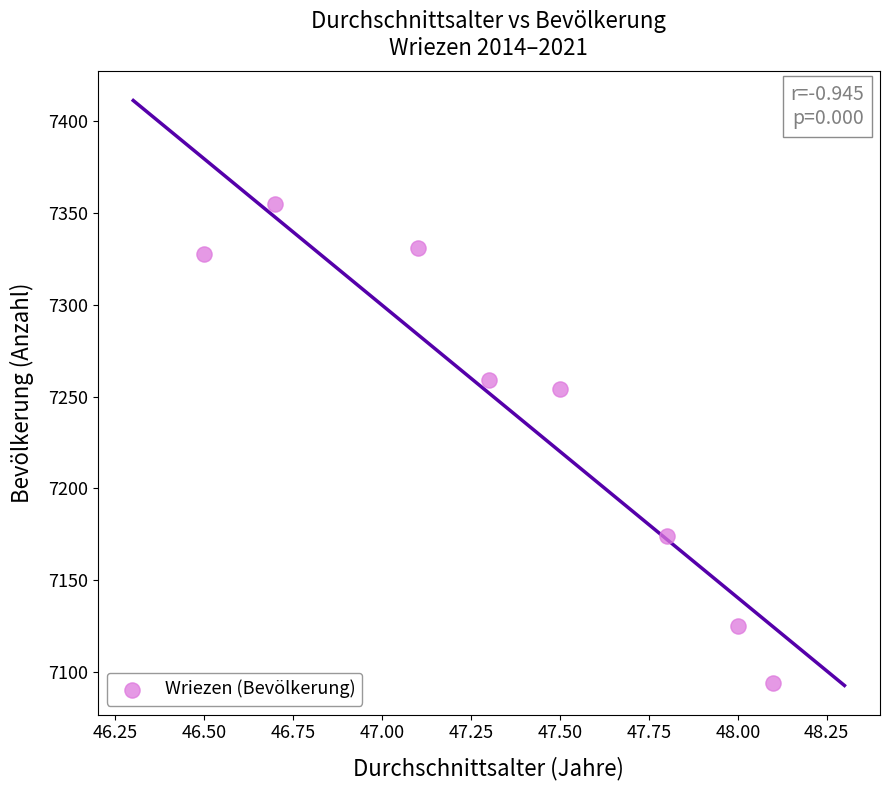

What is the range of Y values (max minus min)?

261